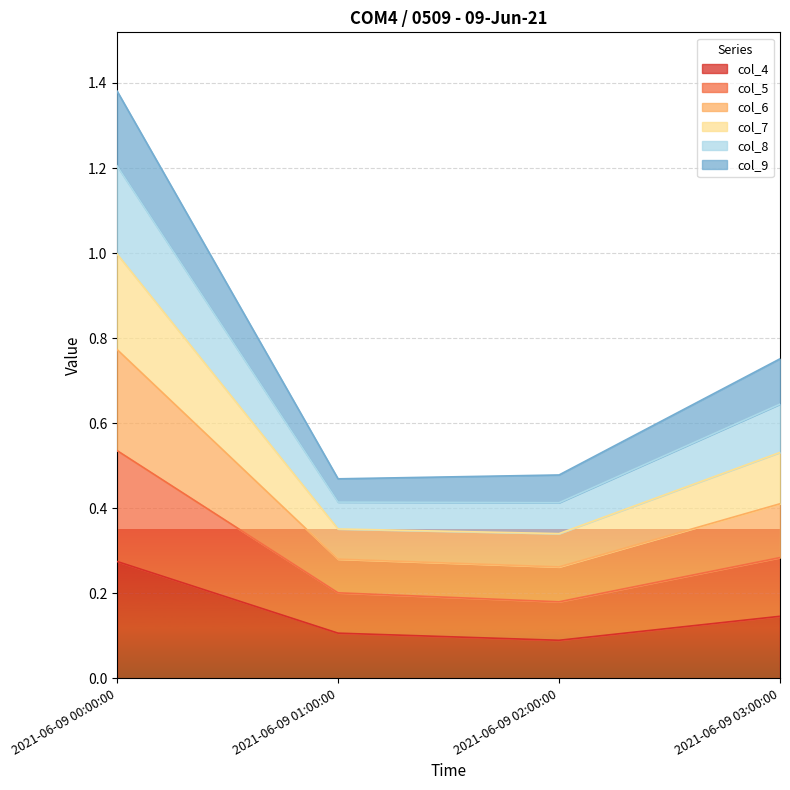

Does the chart display data point markers on the line(s)?

No